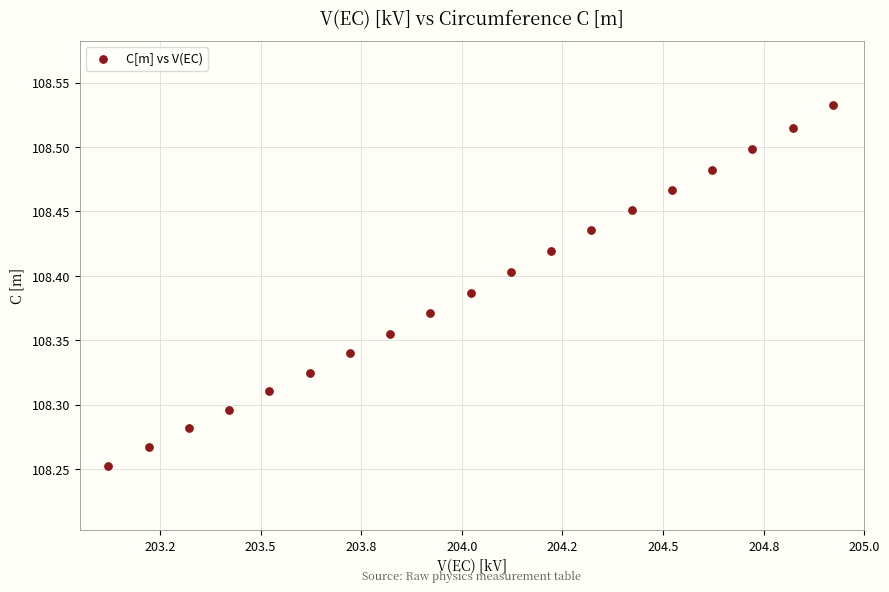

What is the range of Y values (max minus min)?

0.3